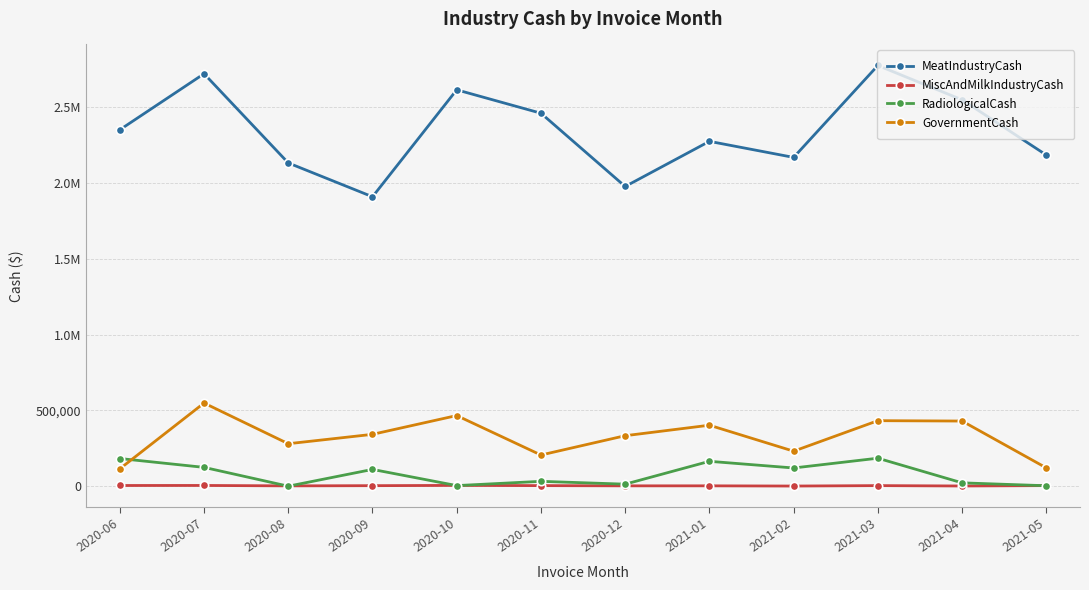

What are all the series names shown in the legend?

MeatIndustryCash, MiscAndMilkIndustryCash, RadiologicalCash, GovernmentCash